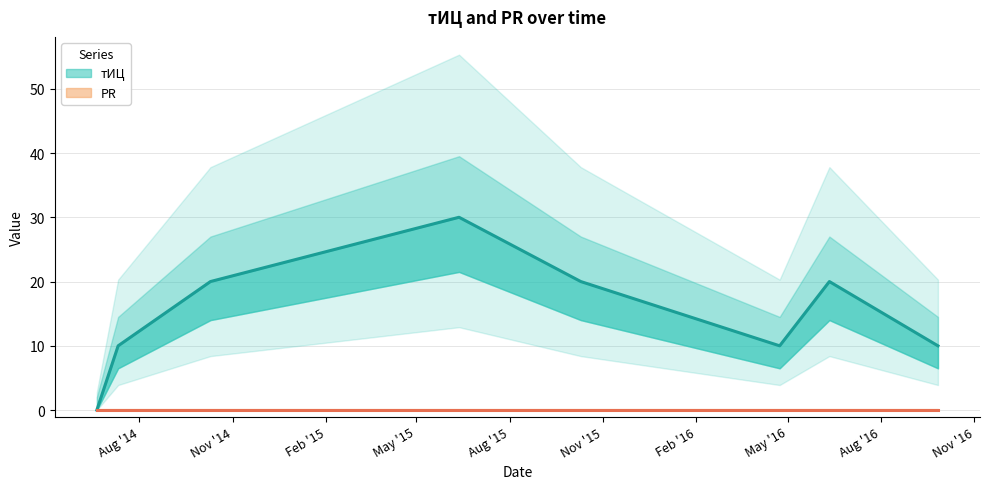

Does the chart have visible grid lines?

Yes